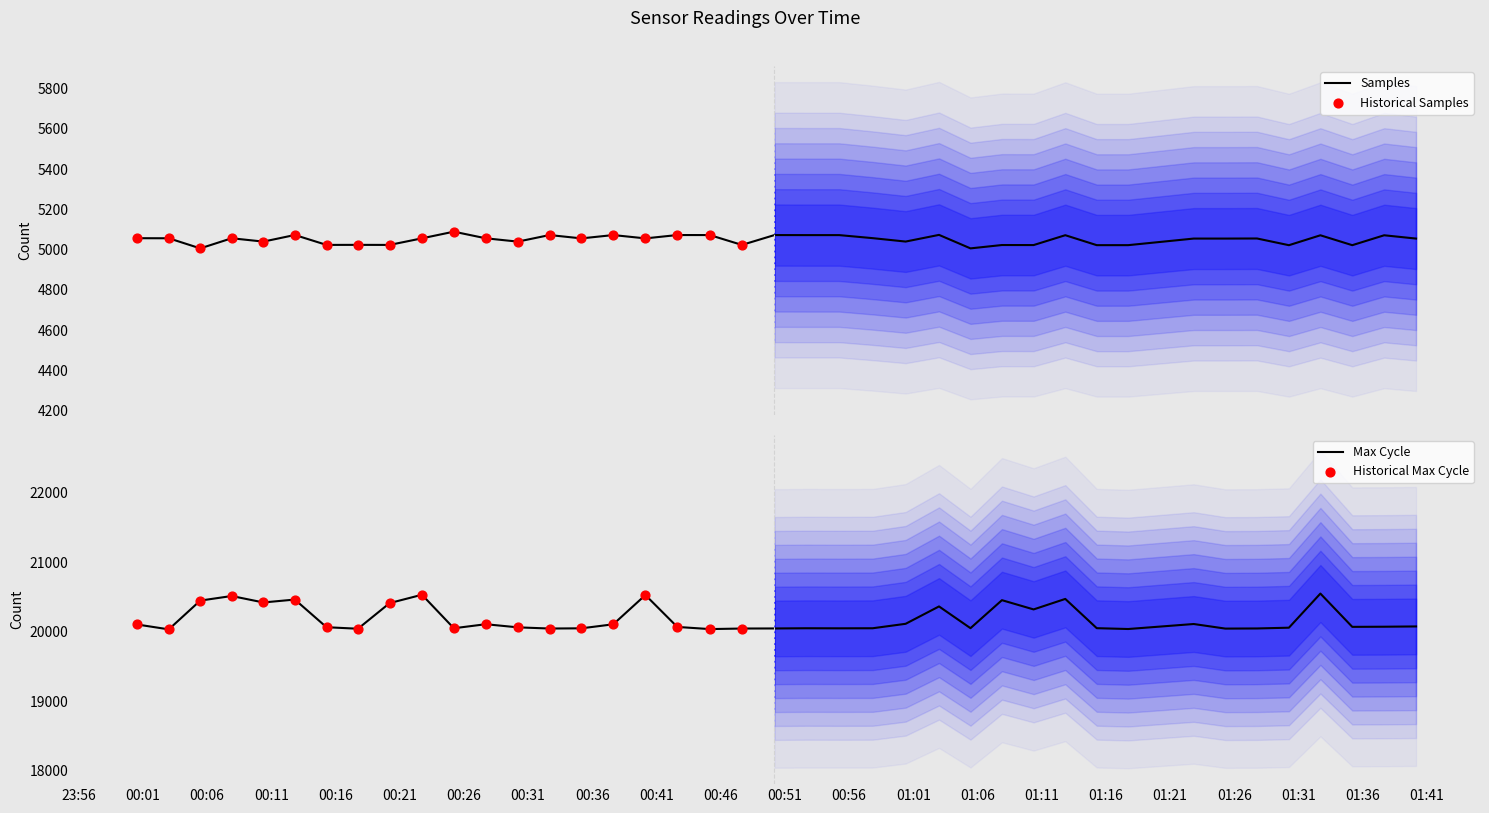

What is the lowest value of the Max Cycle series?

20032